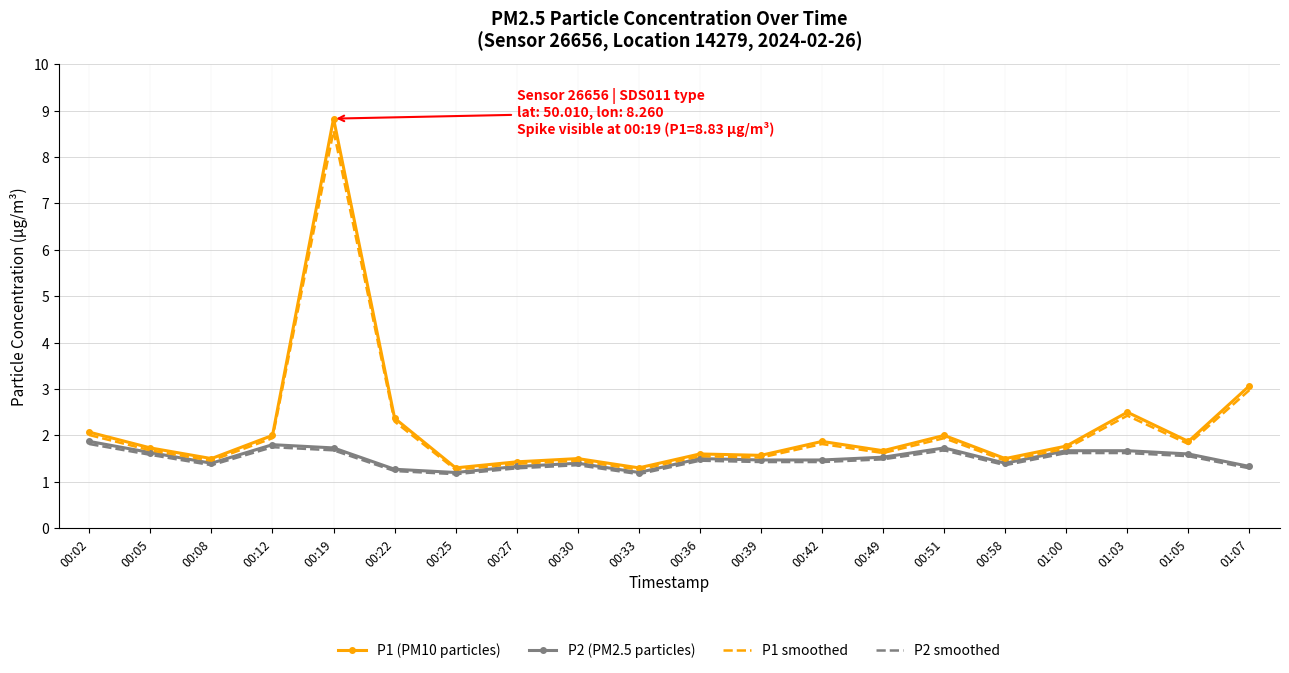

What position from the right is 00:22?

15